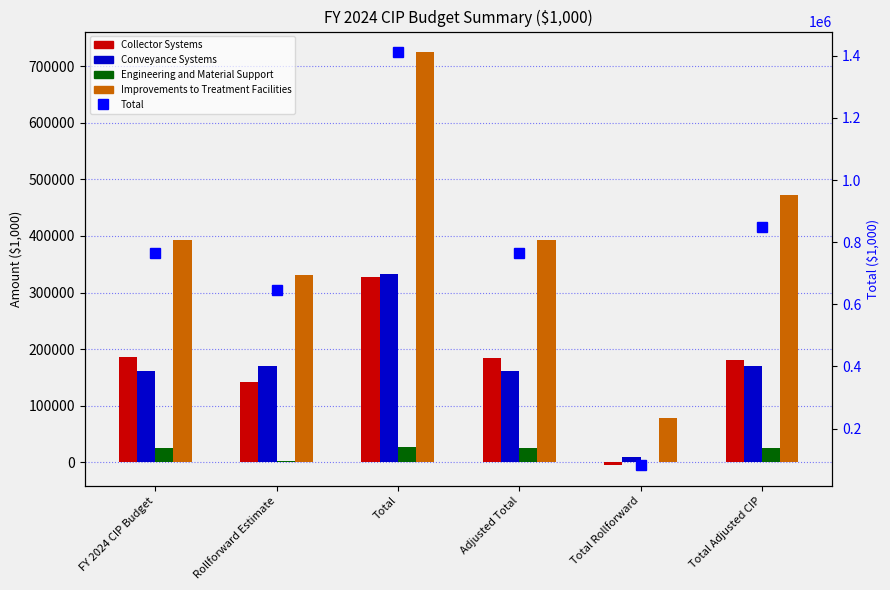

The value of Engineering and Material Support at Total is 45357.3. True or false?

False